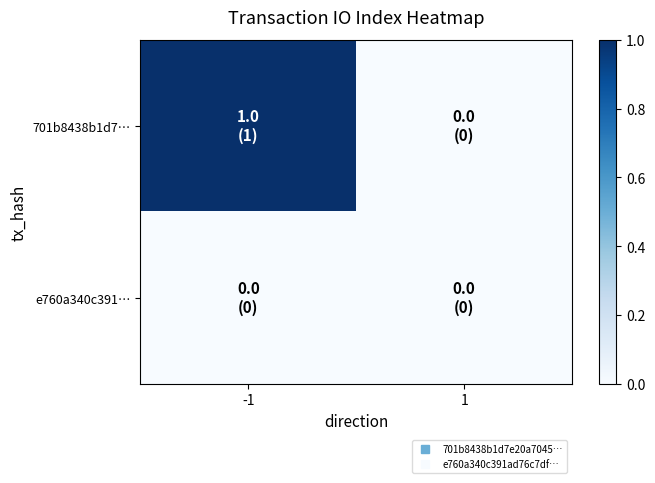

At how many categories does at least one series exceed 0?

1